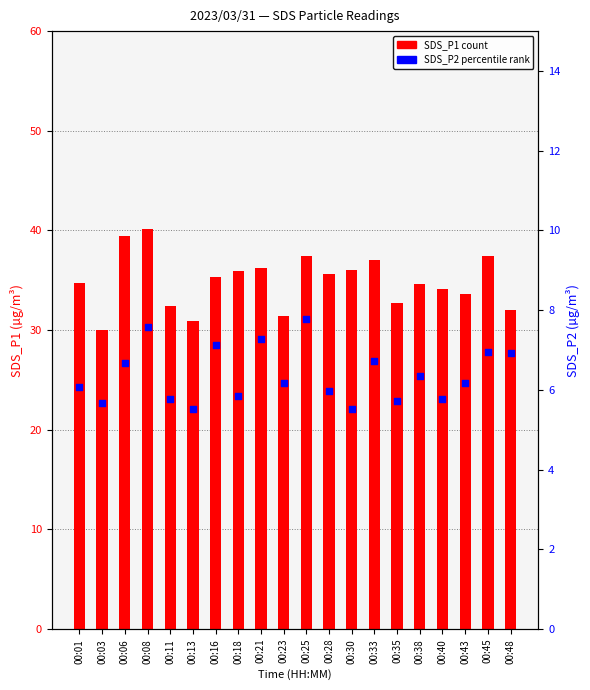

Which series contains the highest Y value?

SDS_P1 (count)